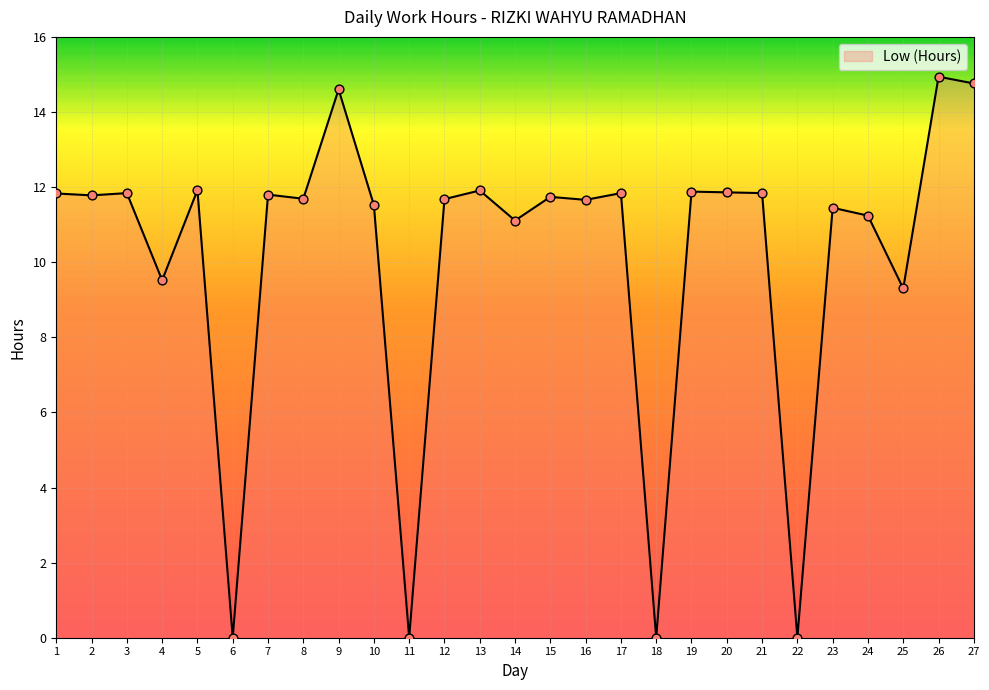

Approximately how many times larger is the value at 17 compared to 14?

1.1